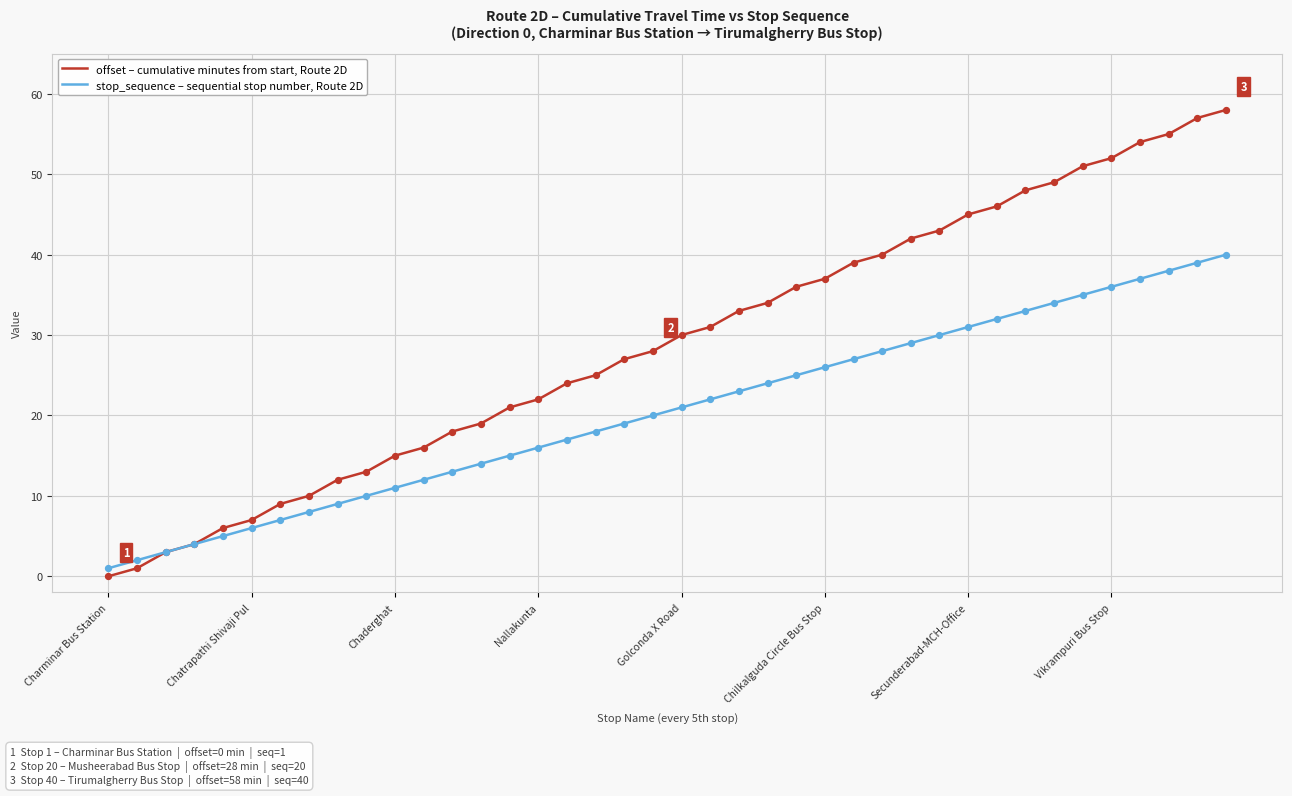

What is the greatest value displayed?

58